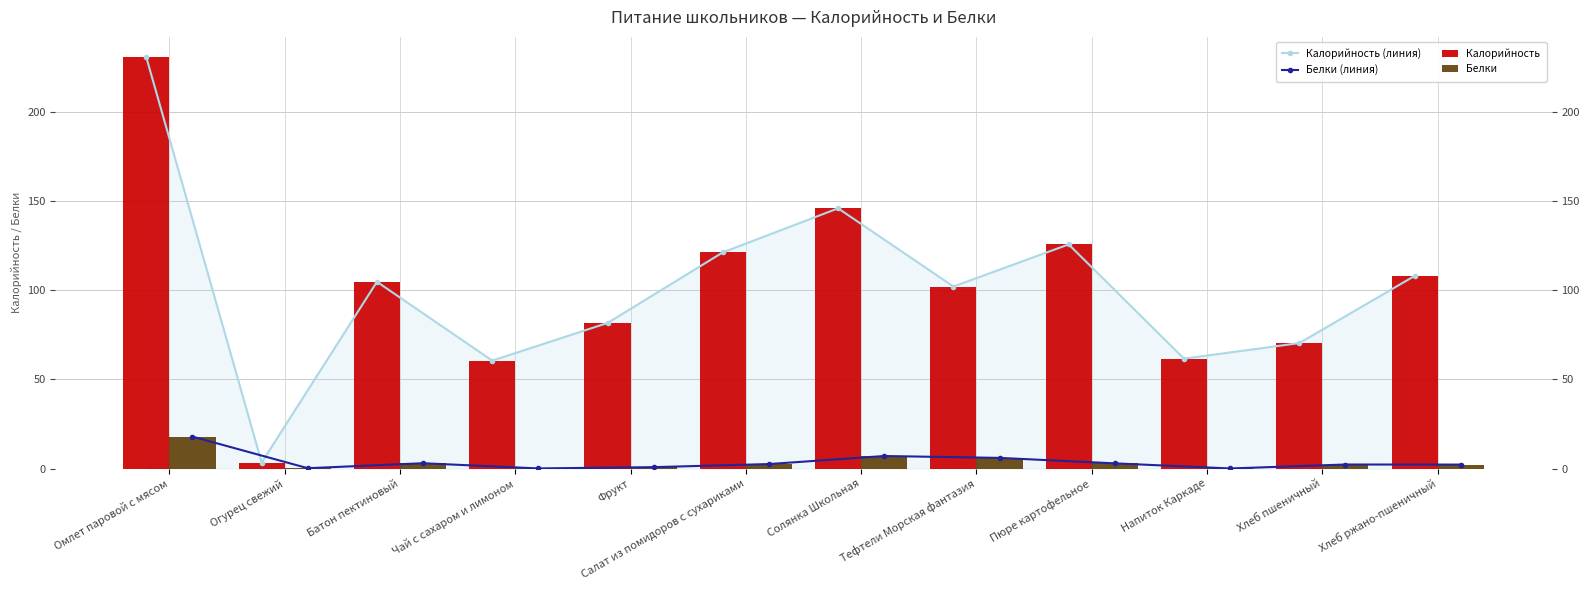

Which series has the largest total across all categories?

Калорийность (линия)